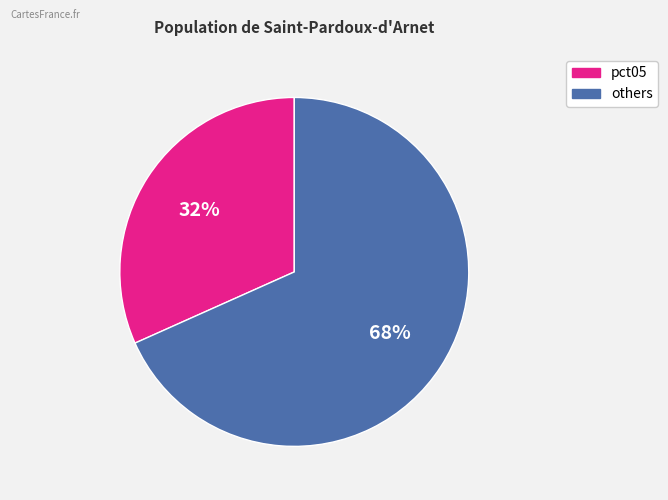

Does any single category account for the majority?

Yes